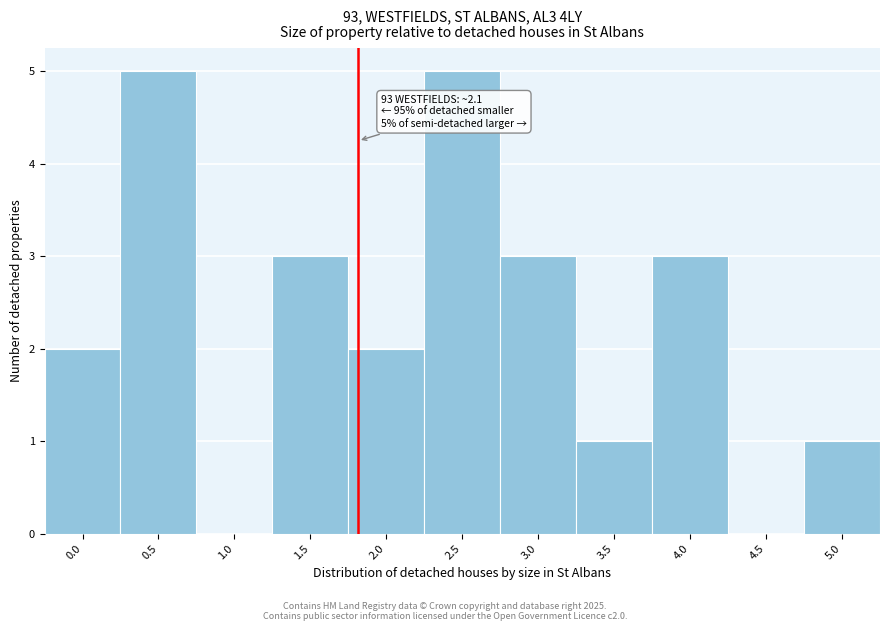

Reading left to right, list all the values displayed in this chart.

0.0=2	0.5=5	1.0=0	1.5=3	2.0=2	2.5=5	3.0=3	3.5=1	4.0=3	4.5=0	5.0=1